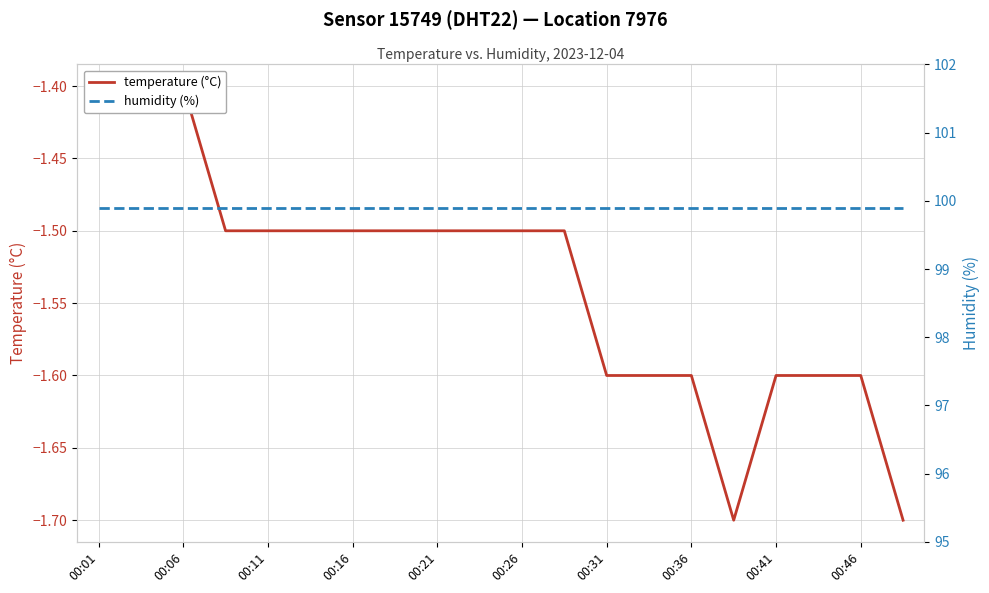

What are all the series names shown in the legend?

temperature (°C), humidity (%)